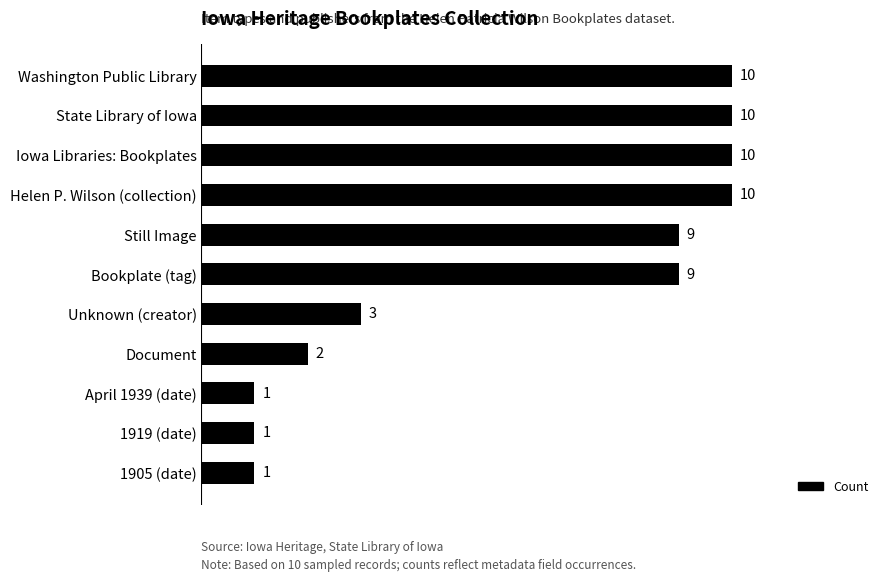

Which has a higher value, Helen P. Wilson (collection) or Still Image?

Helen P. Wilson (collection)